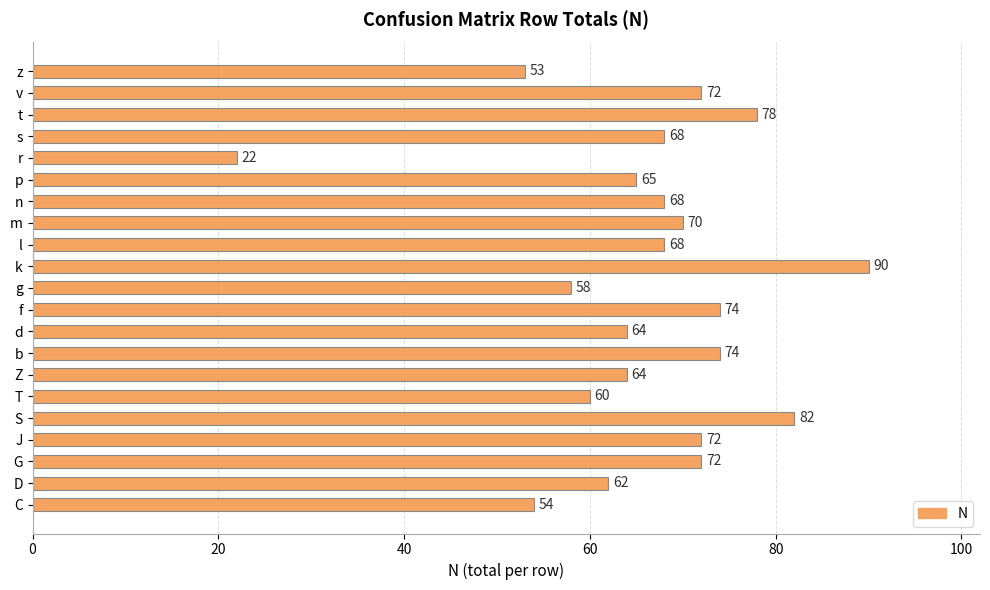

Which label corresponds to the smallest value in the chart?

r